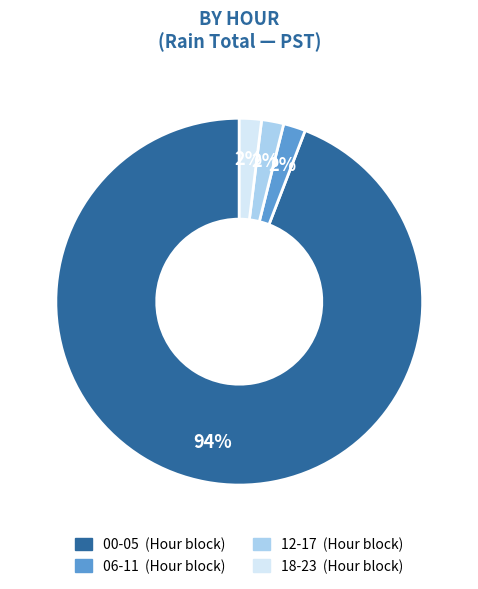

Does any single category account for the majority?

Yes